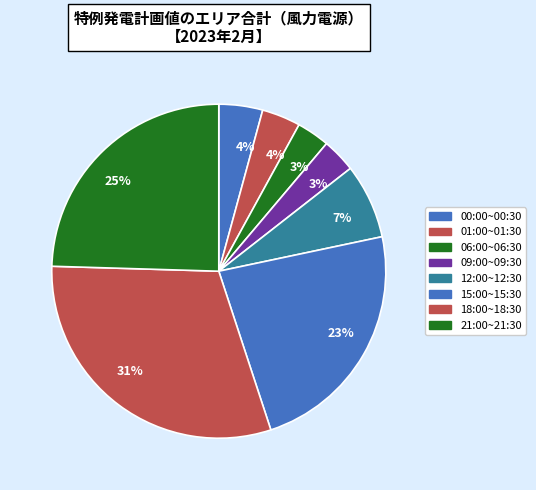

How many slices are in this pie chart?

8